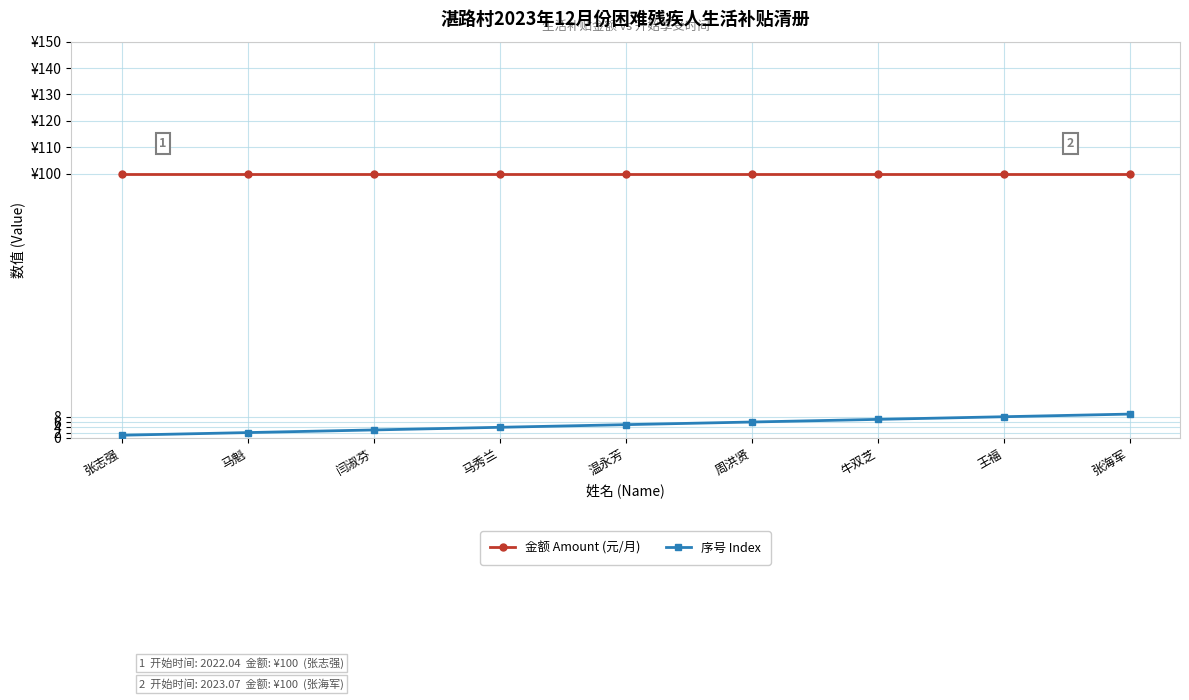

At which category does the chart reach its minimum across all series?

张志强